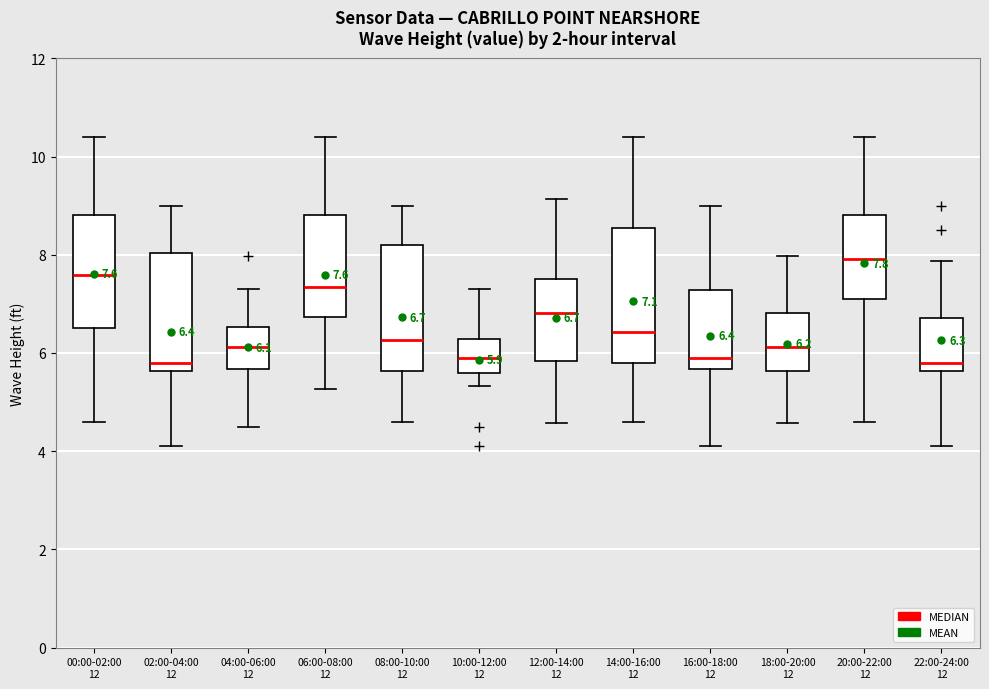

Which box has the highest median line?

20:00-22:00 12